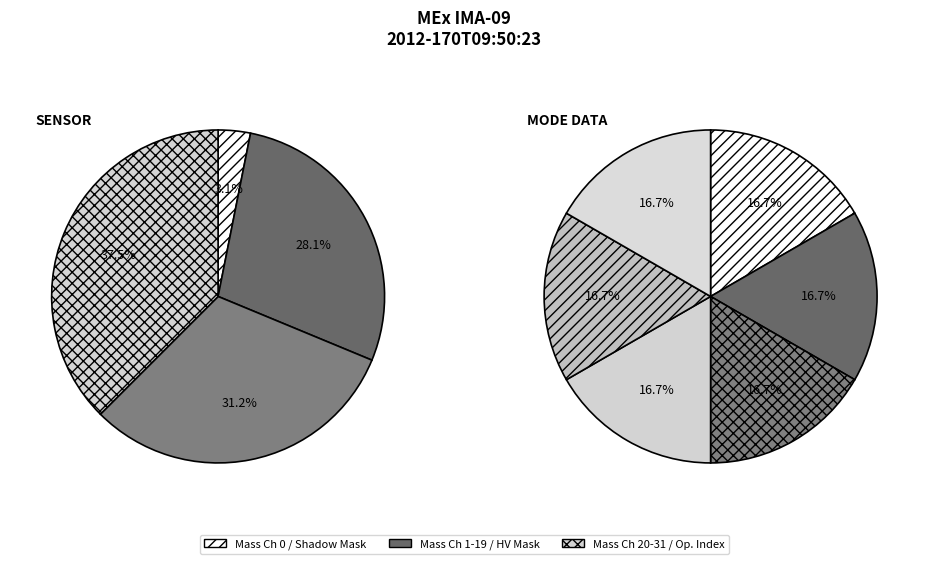

What is the smallest slice in the pie chart?

Shadow Mask